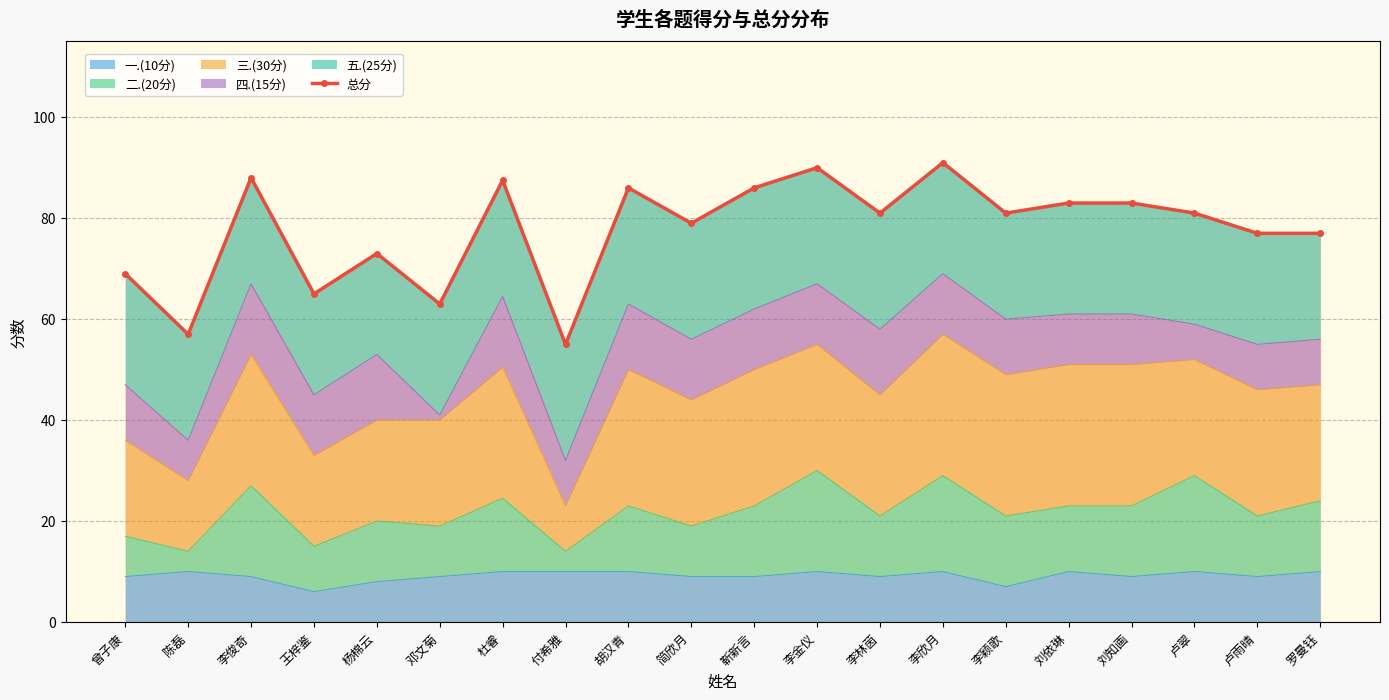

True or false: the data shows 28.5 at 李颖歌.

False